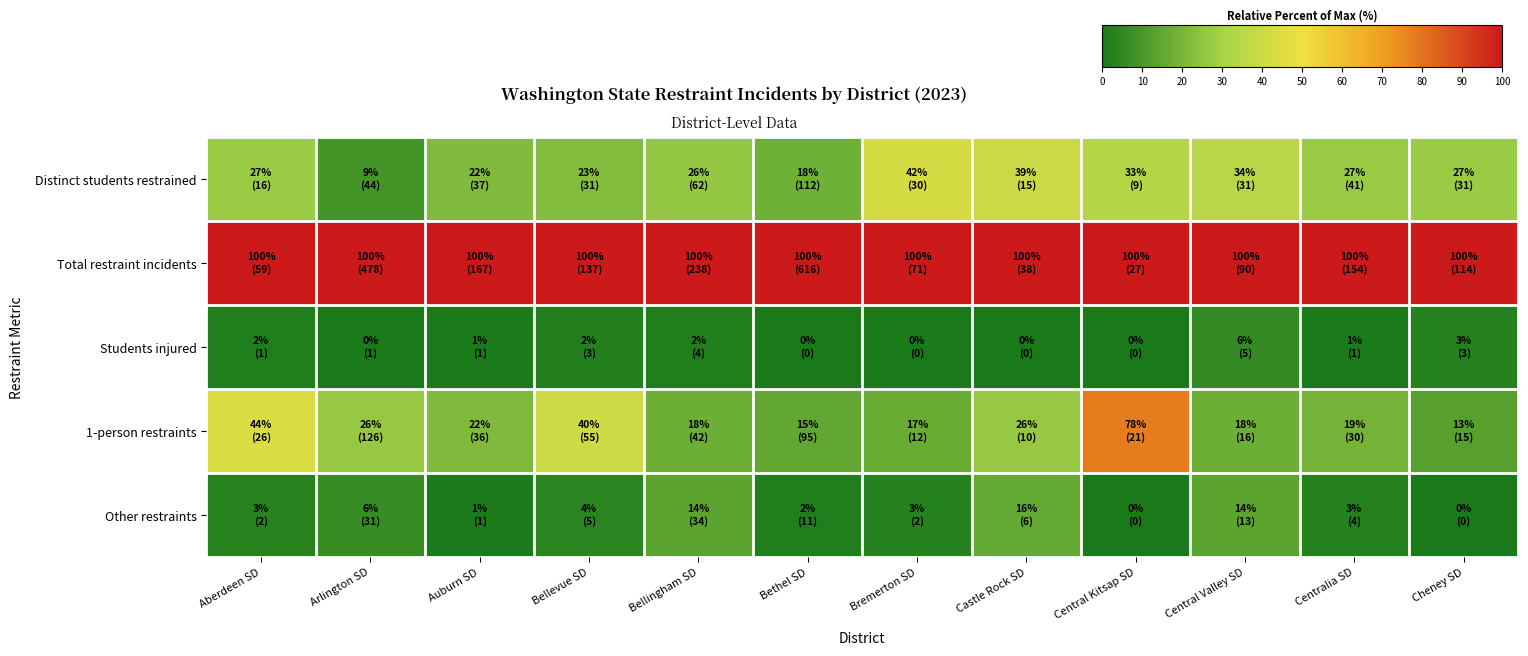

Reading right to left, transcribe all the data shown in this chart.

Distinct students restrained: Cheney SD=27.2	Centralia SD=26.6	Central Valley SD=34.4	Central Kitsap SD=33.3	Castle Rock SD=39.5	Bremerton SD=42.3	Bethel SD=18.2	Bellingham SD=26.1	Bellevue SD=22.6	Auburn SD=22.2	Arlington SD=9.2	Aberdeen SD=27.1
Total restraint incidents: Cheney SD=100.0	Centralia SD=100.0	Central Valley SD=100.0	Central Kitsap SD=100.0	Castle Rock SD=100.0	Bremerton SD=100.0	Bethel SD=100.0	Bellingham SD=100.0	Bellevue SD=100.0	Auburn SD=100.0	Arlington SD=100.0	Aberdeen SD=100.0
Students injured: Cheney SD=2.6	Centralia SD=0.6	Central Valley SD=5.6	Central Kitsap SD=0.0	Castle Rock SD=0.0	Bremerton SD=0.0	Bethel SD=0.0	Bellingham SD=1.7	Bellevue SD=2.2	Auburn SD=0.6	Arlington SD=0.2	Aberdeen SD=1.7
1-person restraints: Cheney SD=13.2	Centralia SD=19.5	Central Valley SD=17.8	Central Kitsap SD=77.8	Castle Rock SD=26.3	Bremerton SD=16.9	Bethel SD=15.4	Bellingham SD=17.6	Bellevue SD=40.1	Auburn SD=21.6	Arlington SD=26.4	Aberdeen SD=44.1
Other restraints: Cheney SD=0.0	Centralia SD=2.6	Central Valley SD=14.4	Central Kitsap SD=0.0	Castle Rock SD=15.8	Bremerton SD=2.8	Bethel SD=1.8	Bellingham SD=14.3	Bellevue SD=3.6	Auburn SD=0.6	Arlington SD=6.5	Aberdeen SD=3.4